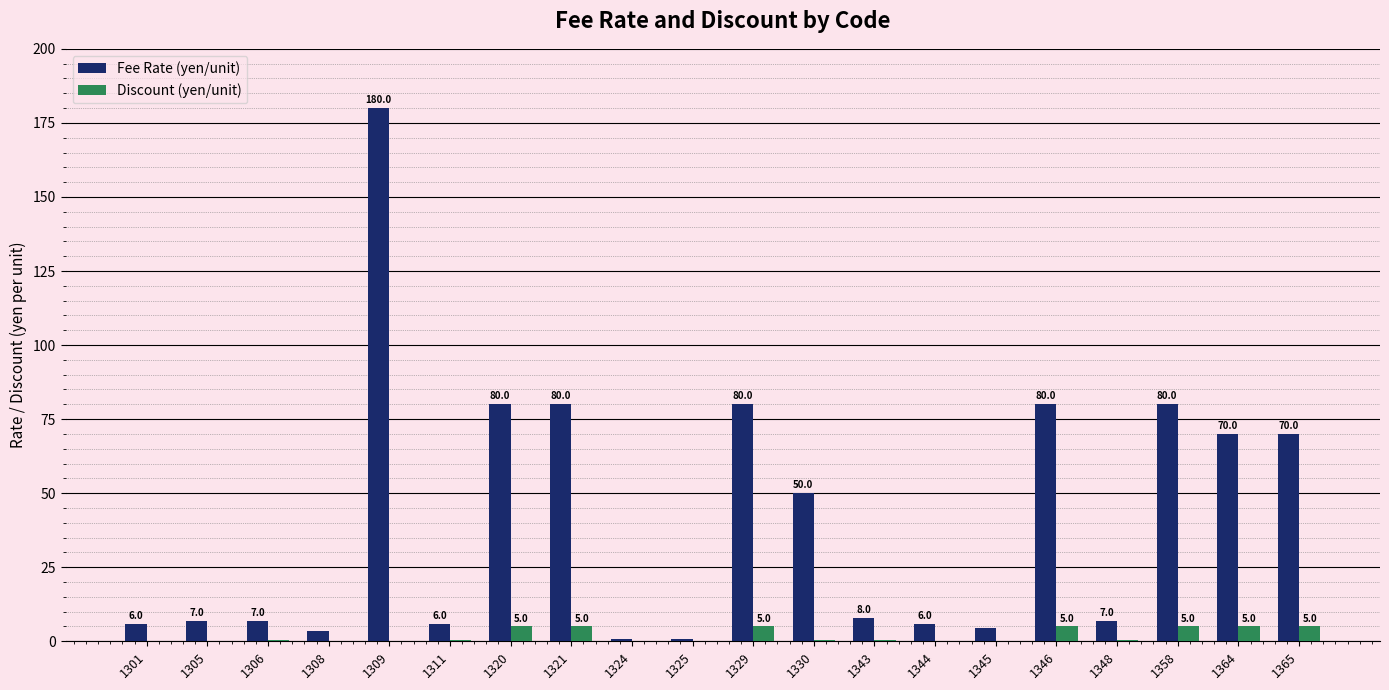

Which series changed the most between 1301 and 1343?

Fee Rate (yen/unit)